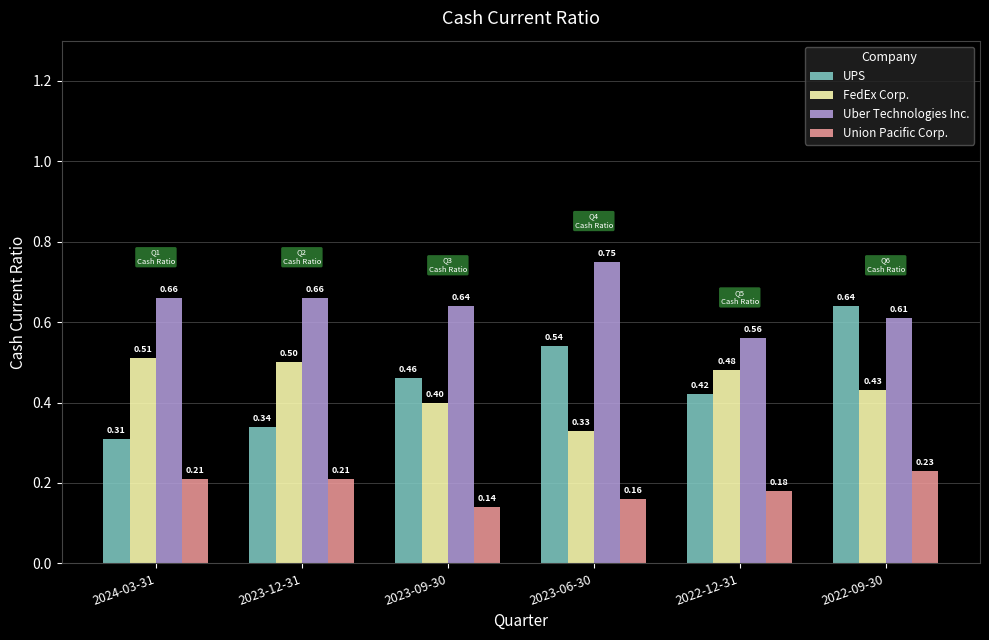

Count the number of categories in the chart.

6